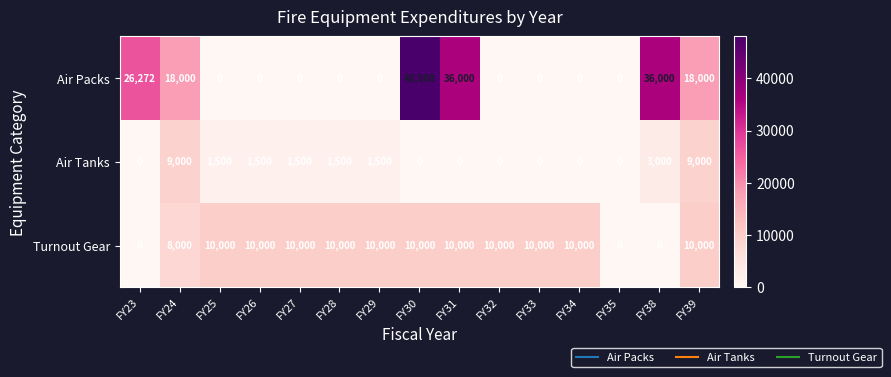

Rank the series at FY24 from lowest to highest value.

Turnout Gear, Air Tanks, Air Packs